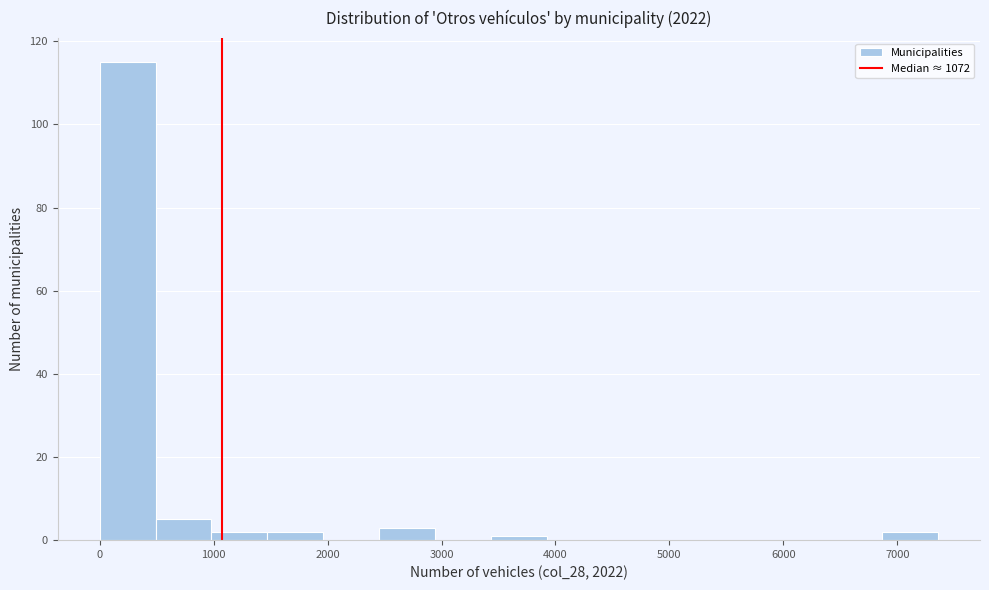

Reading left to right, transcribe this chart: for each bar, give the range it covers on the x-axis and its height. Neither the bar edges nor the heights are printed on the chart, so give them approximately, as read against the axes.

0 to 500: 116
500 to 1000: 6
1000 to 1500: 2
1500 to 2000: 2
2000 to 2500: 0
2500 to 2900: 4
2900 to 3400: 0
3400 to 3900: under 2
3900 to 4400: 0
4400 to 4900: 0
4900 to 5400: 0
5400 to 5900: 0
5900 to 6400: 0
6400 to 6900: 0
6900 to 7400: 2